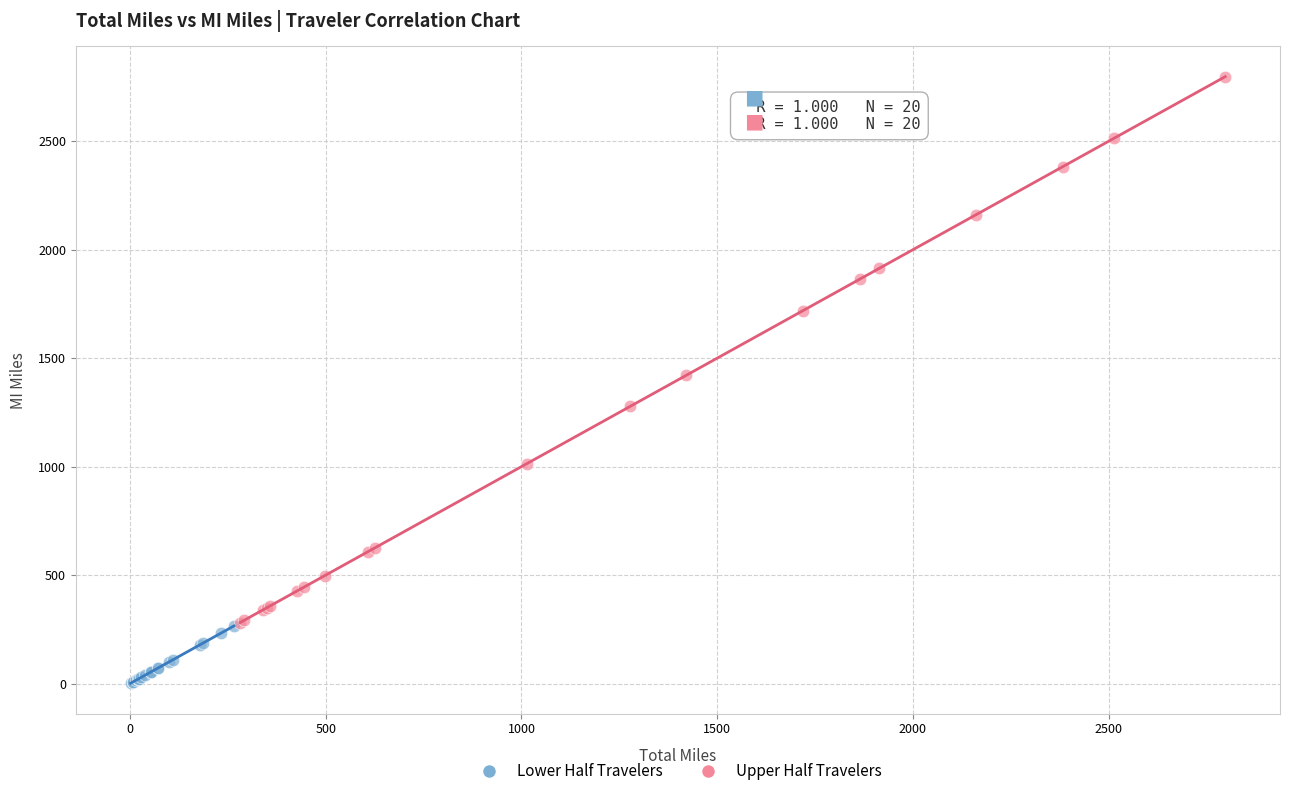

What are all the series names shown in the legend?

Lower Half Travelers, Upper Half Travelers